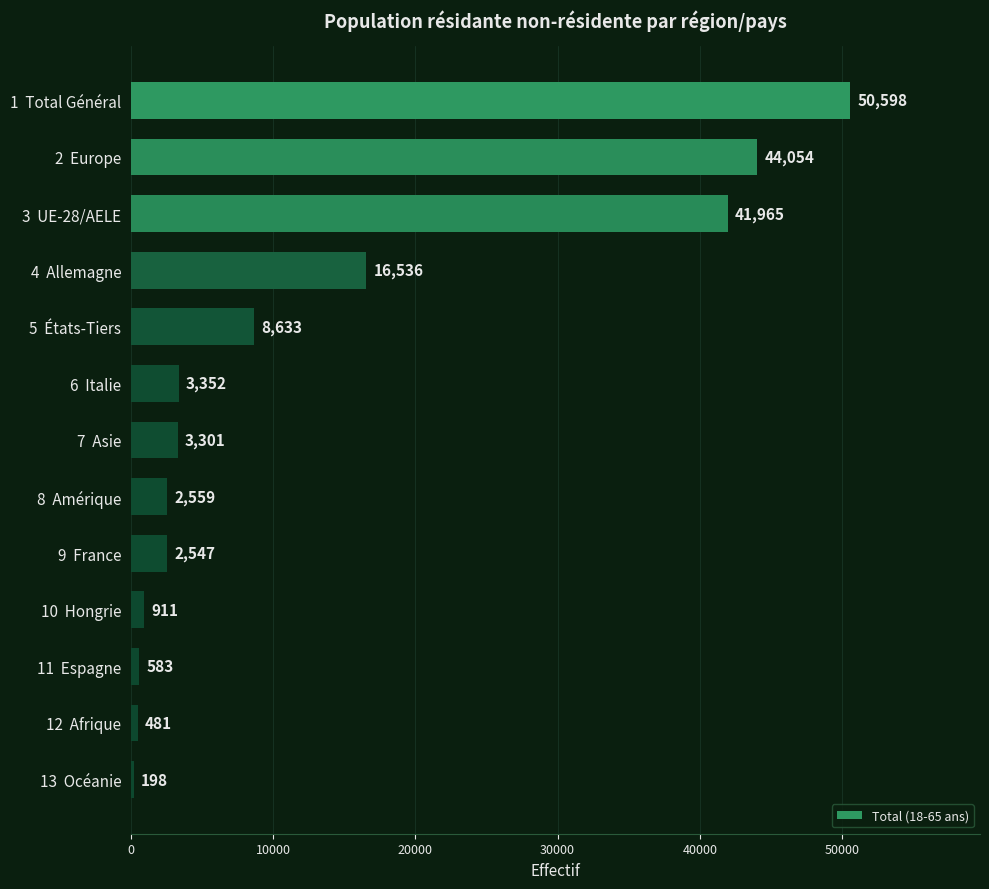

What is the ratio of the value at 6  Italie to the value at 7  Asie?

1.0